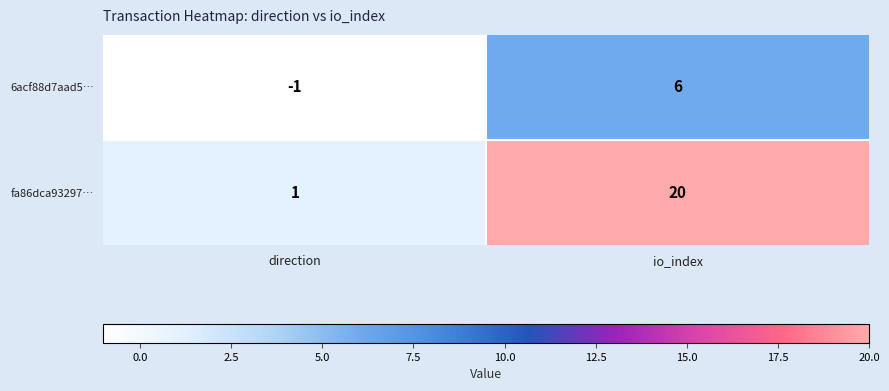

Rank the series by their average value, from lowest to highest.

6acf88d7aad5…, fa86dca93297…